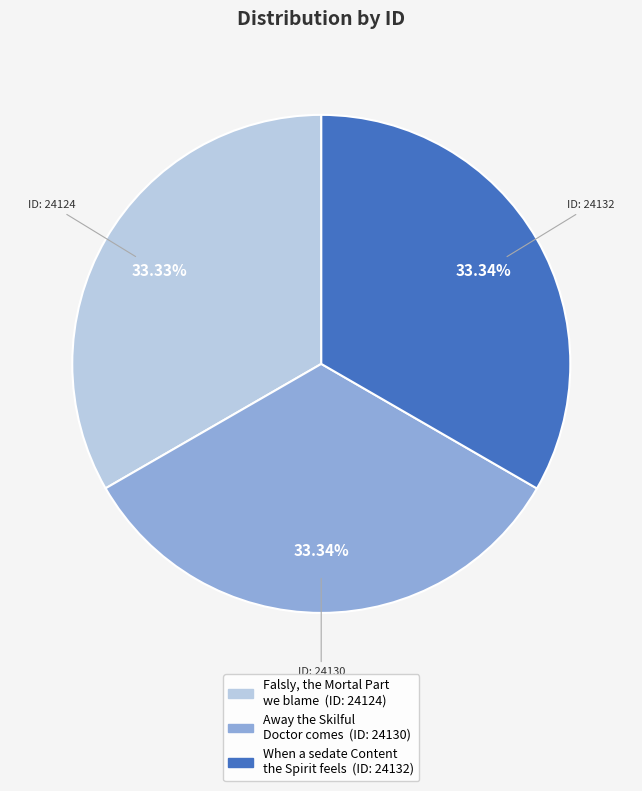

What is the ratio of the value at Away the Skilful Doctor comes to the value at Falsly, the Mortal Part we blame?

1.0